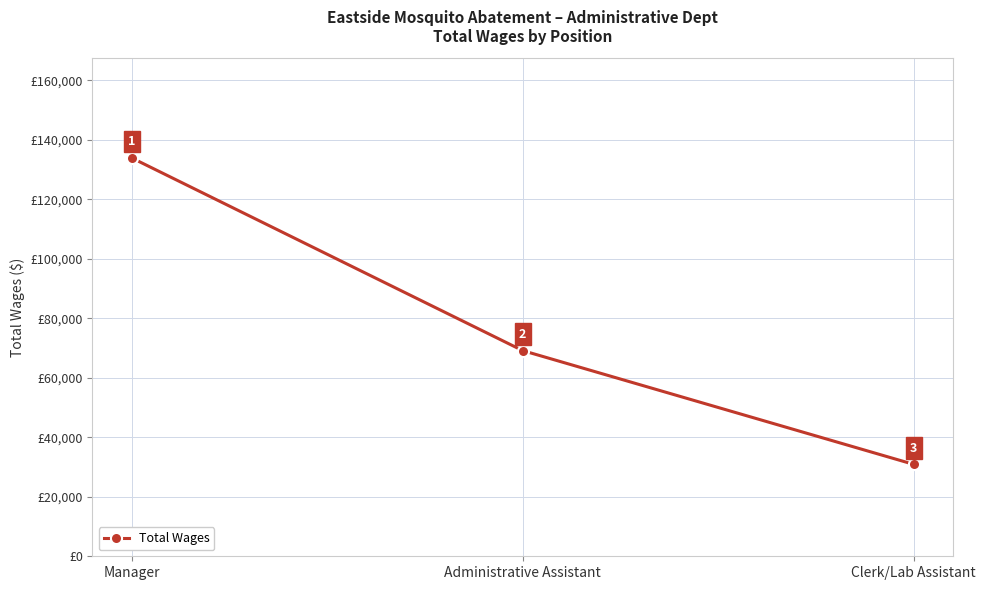

What is the average value?

77993